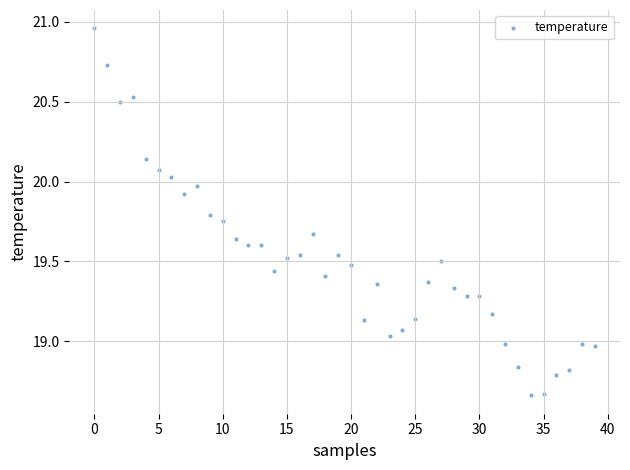

What is the range of Y values (max minus min)?

2.3